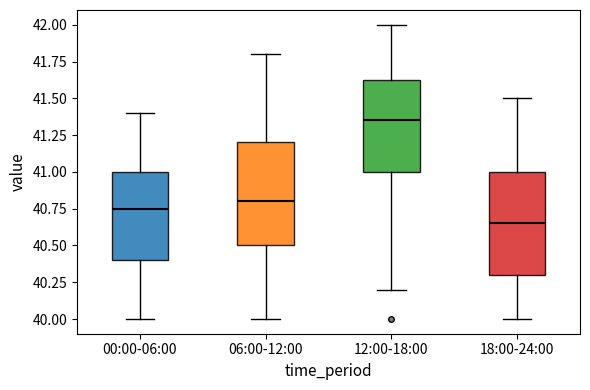

Reading left to right, read every box against the y-axis: the position of its median line, the range the box covers, and the ends of its whiskers. The values are not printed on the chart, so give them approximately, as read against the axis.

00:00-06:00: median 40.75, box 40.40 to 41.00, whiskers 40.00 to 41.40
06:00-12:00: median 40.80, box 40.50 to 41.20, whiskers 40.00 to 41.80
12:00-18:00: median 41.35, box 41.00 to 41.65, whiskers 40.20 to 42.00
18:00-24:00: median 40.65, box 40.30 to 41.00, whiskers 40.00 to 41.50